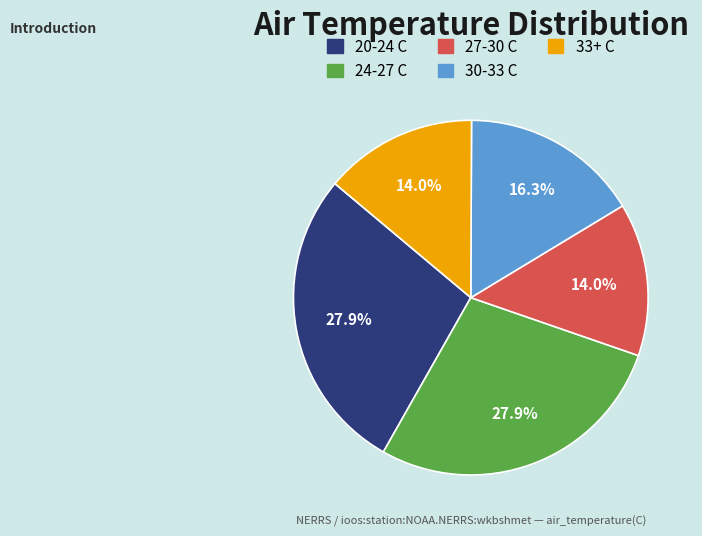

To the nearest percent, what is the average slice percentage?

20%